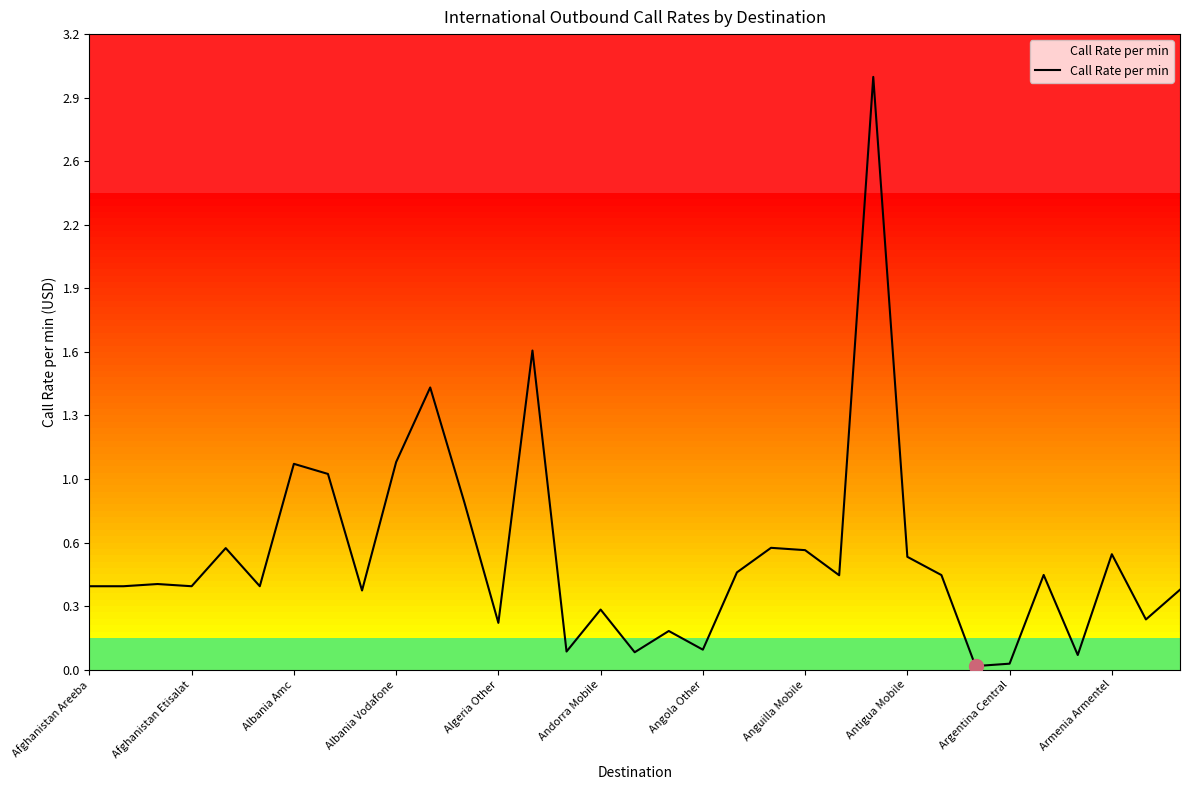

Reading left to right, transcribe all the data shown in this chart.

0.4	0.4	0.4	0.4	0.6	0.4	1.0	1.0	0.4	1.0	1.4	0.8	0.2	1.6	0.1	0.3	0.1	0.2	0.1	0.5	0.6	0.6	0.5	3.0	0.6	0.5	0.0	0.0	0.5	0.1	0.6	0.3	0.4